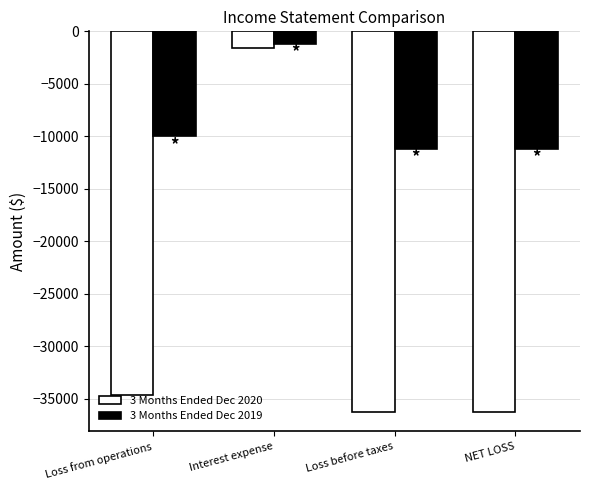

At which category is the sum across all series the highest?

Interest expense